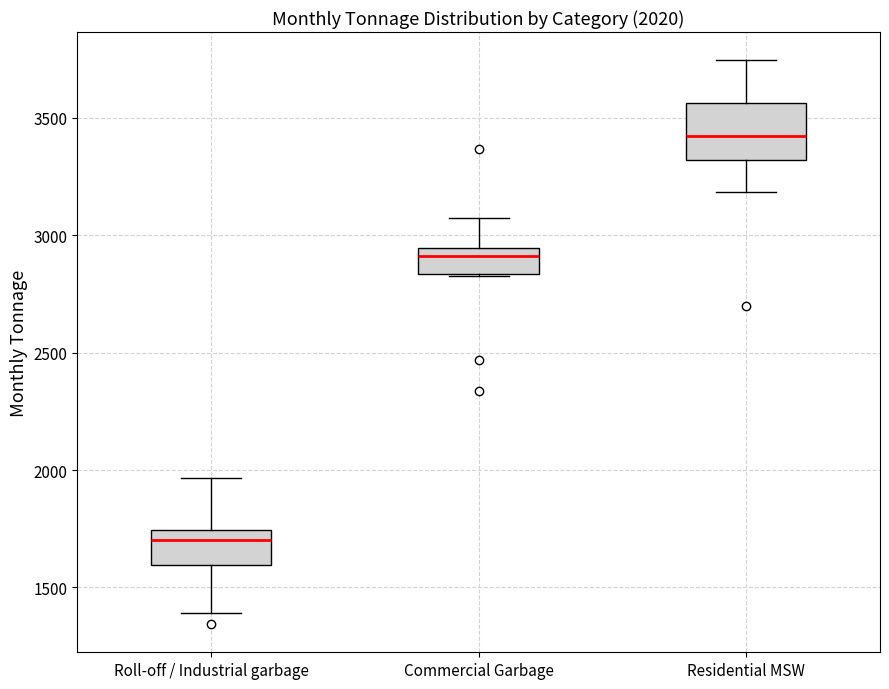

Which box's median line is the highest?

Residential MSW